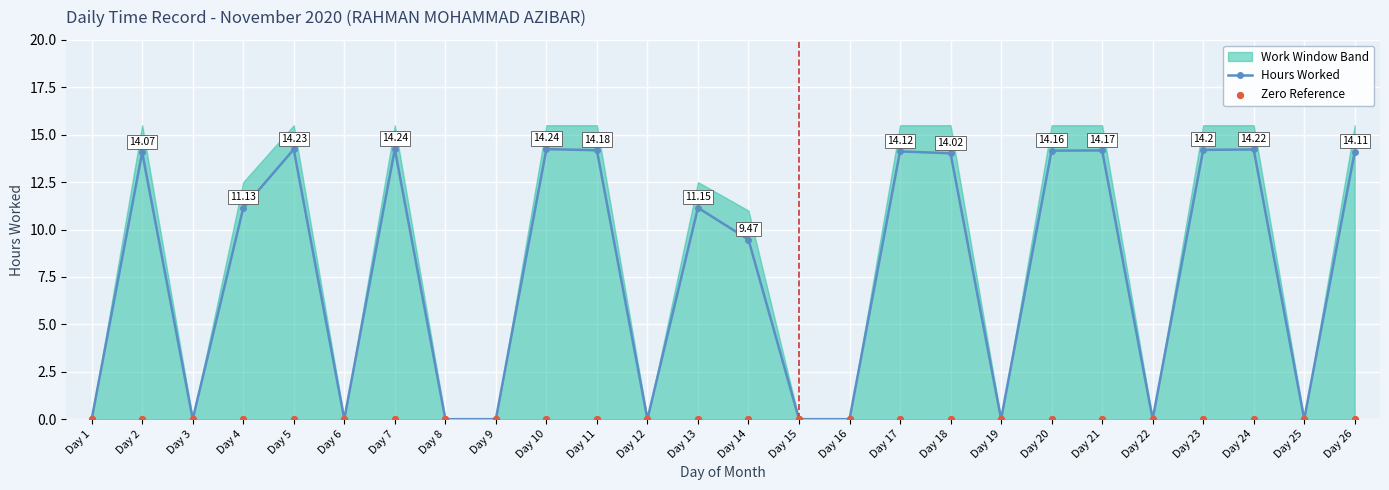

Which series has the largest total across all categories?

Hours Worked